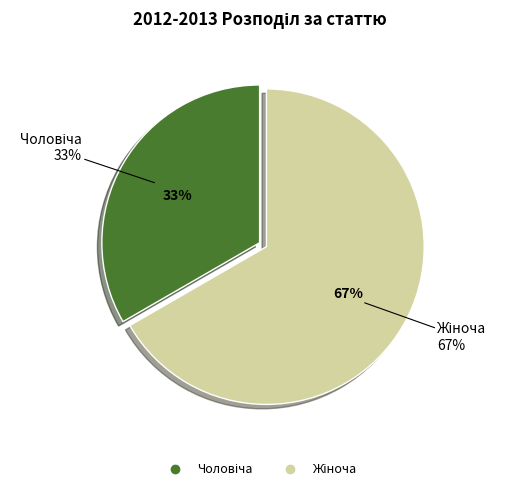

True or false: Жіноча accounts for 56% of the total.

False